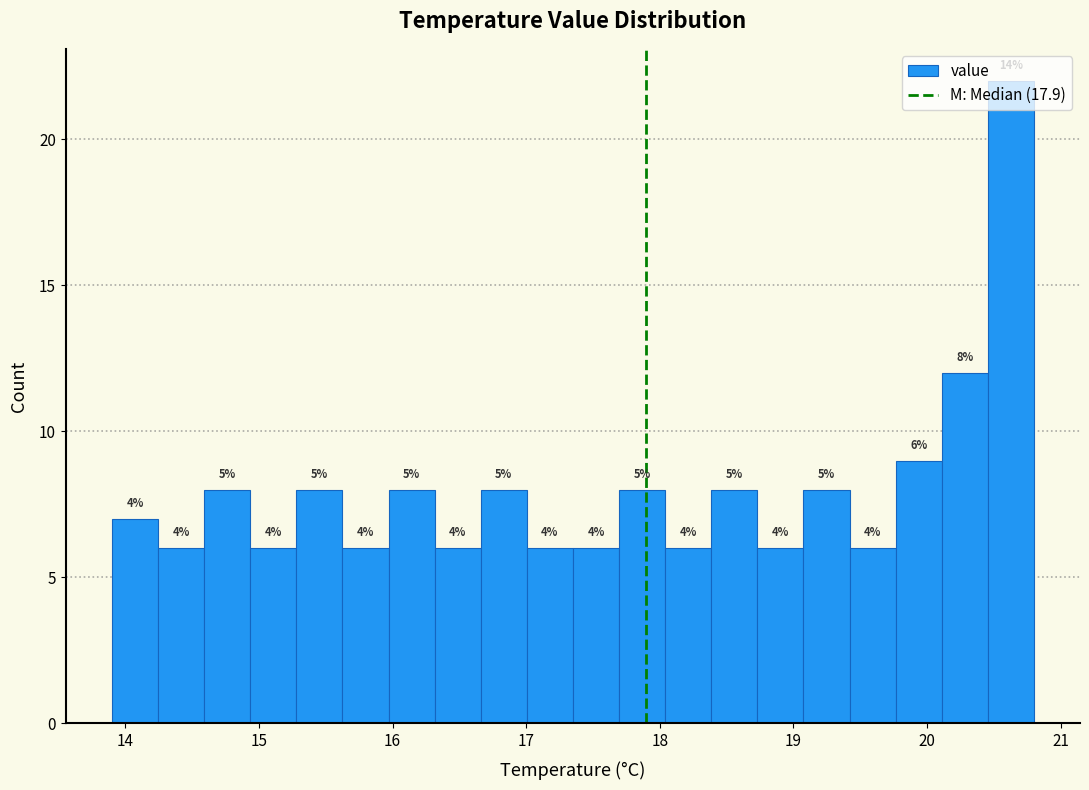

Around what value on the x-axis is the tallest bar? Give the approximate position of its centre, as read against the axis.

20.6